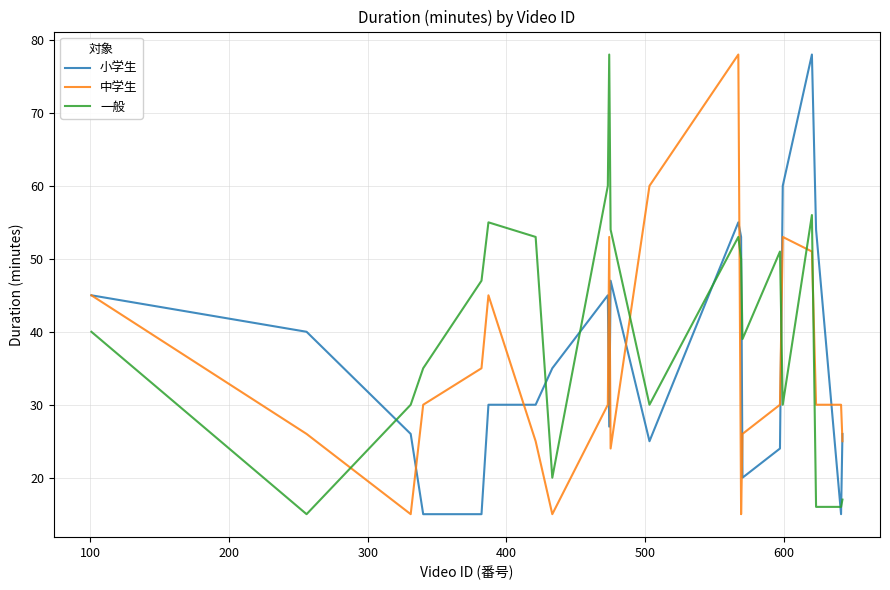

How many lines are shown in the chart?

3